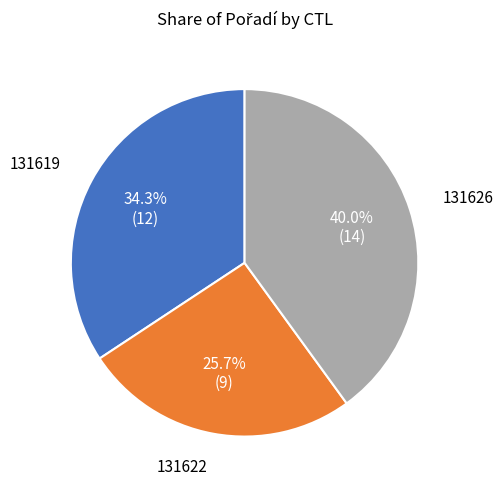

Is there any slice that represents more than half of the pie?

No